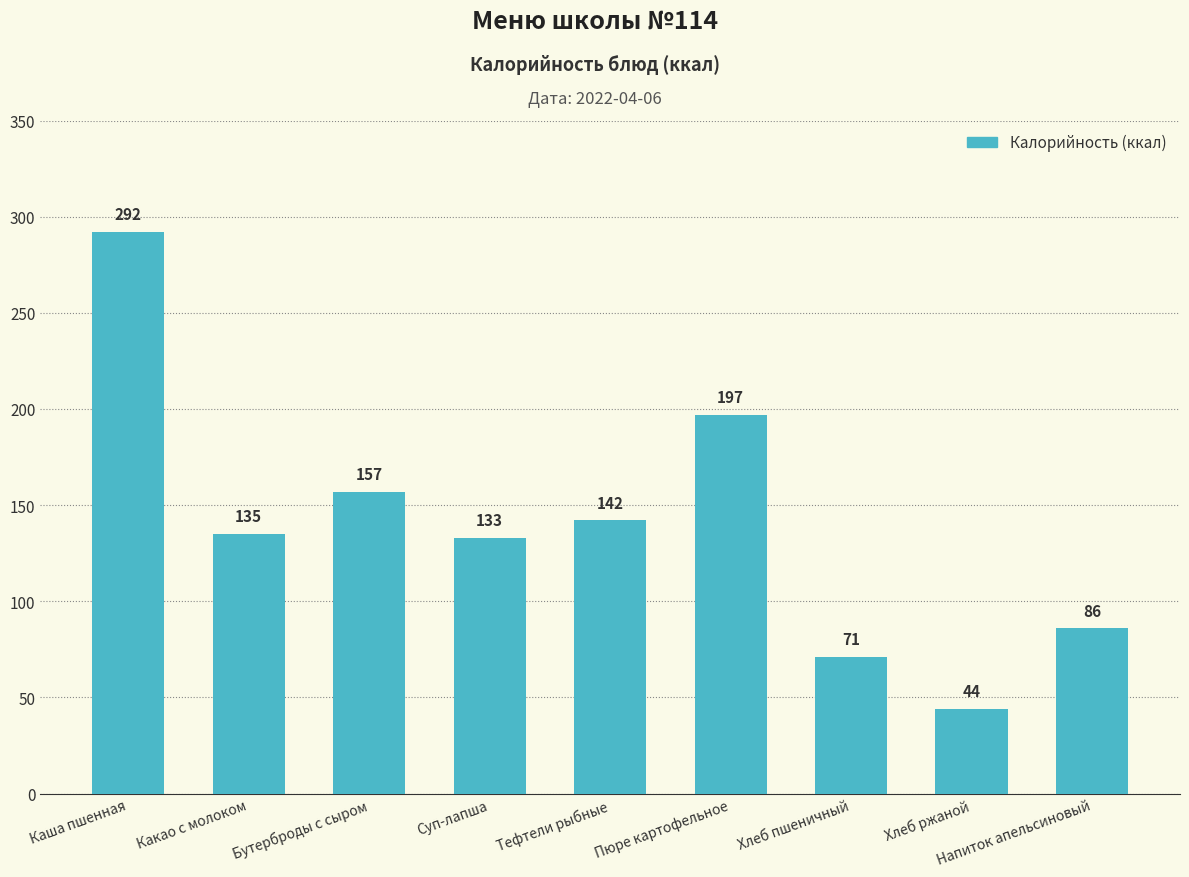

What is the sum of all values?

1257